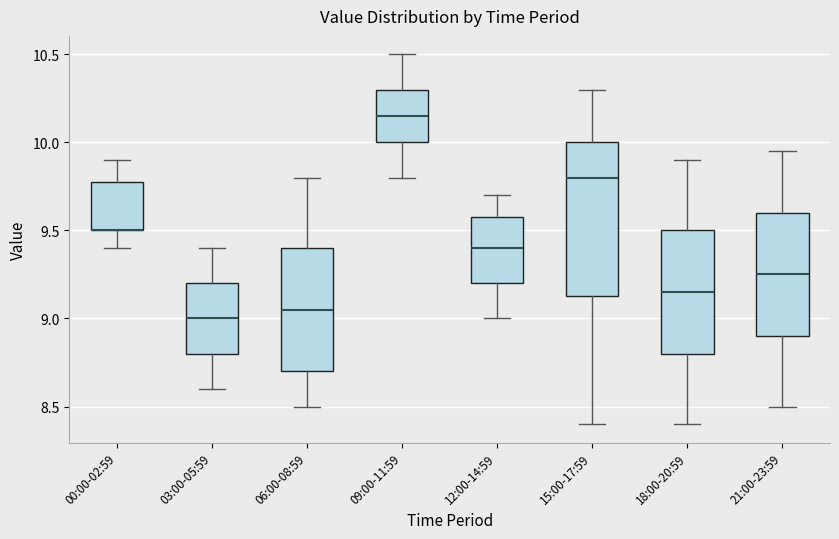

Reading left to right, read every box against the y-axis: the position of its median line, the range the box covers, and the ends of its whiskers. The values are not printed on the chart, so give them approximately, as read against the axis.

00:00-02:59: median 9.50 (drawn on the box's lower edge), box 9.50 to 9.80, whiskers 9.40 to 9.90
03:00-05:59: median 9.00, box 8.80 to 9.20, whiskers 8.60 to 9.40
06:00-08:59: median 9.05, box 8.70 to 9.40, whiskers 8.50 to 9.80
09:00-11:59: median 10.15, box 10.00 to 10.30, whiskers 9.80 to 10.50
12:00-14:59: median 9.40, box 9.20 to 9.60, whiskers 9.00 to 9.70
15:00-17:59: median 9.80, box 9.15 to 10.00, whiskers 8.40 to 10.30
18:00-20:59: median 9.15, box 8.80 to 9.50, whiskers 8.40 to 9.90
21:00-23:59: median 9.25, box 8.90 to 9.60, whiskers 8.50 to 9.95